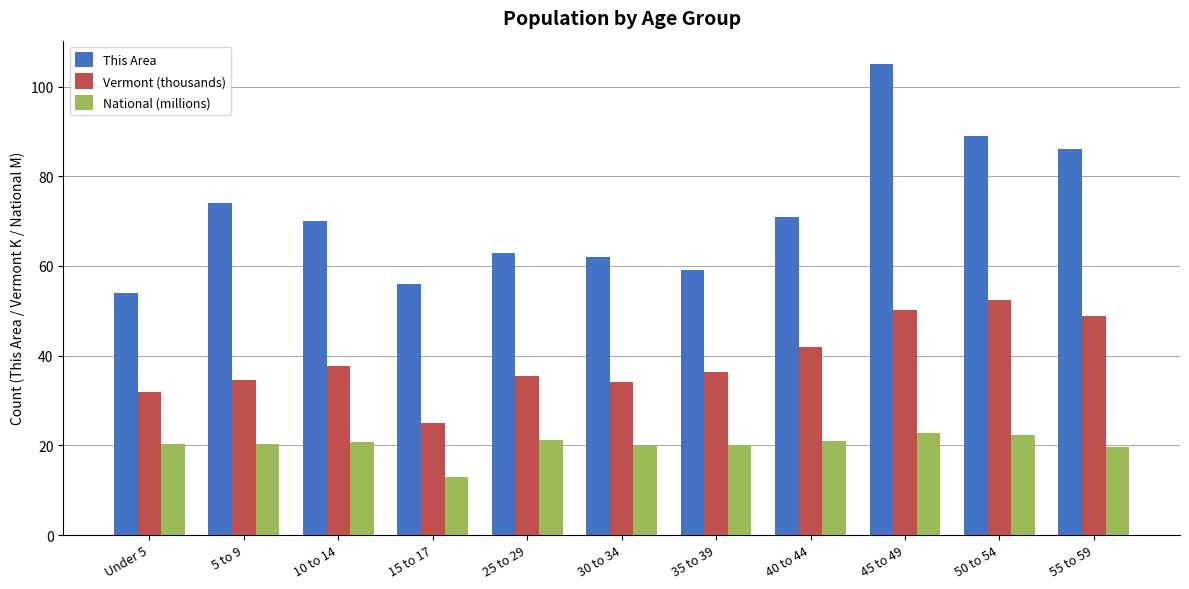

True or false: Vermont (thousands) has a value of 36.4 at 35 to 39.

True